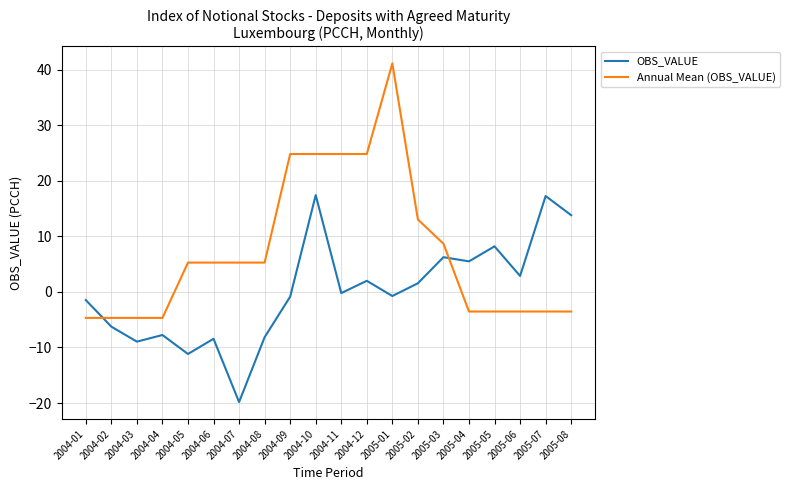

Which series has the largest total across all categories?

Annual Mean (OBS_VALUE)